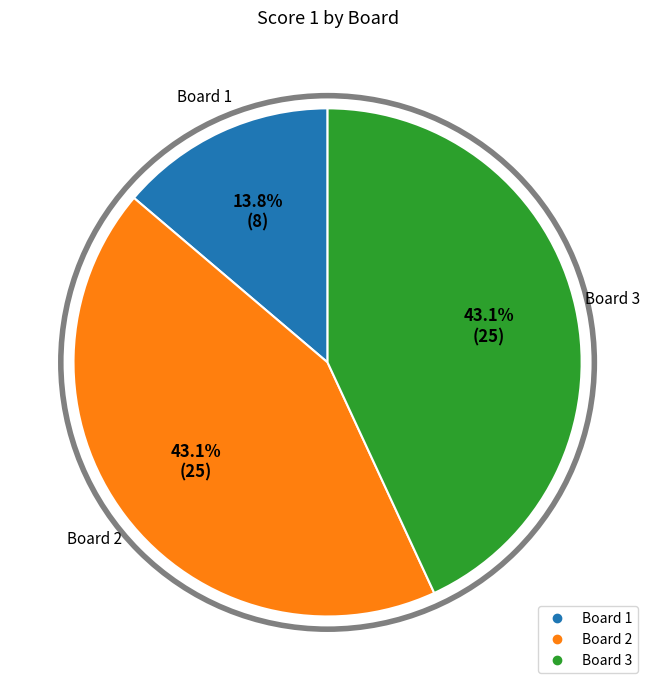

Does any single category account for the majority?

No